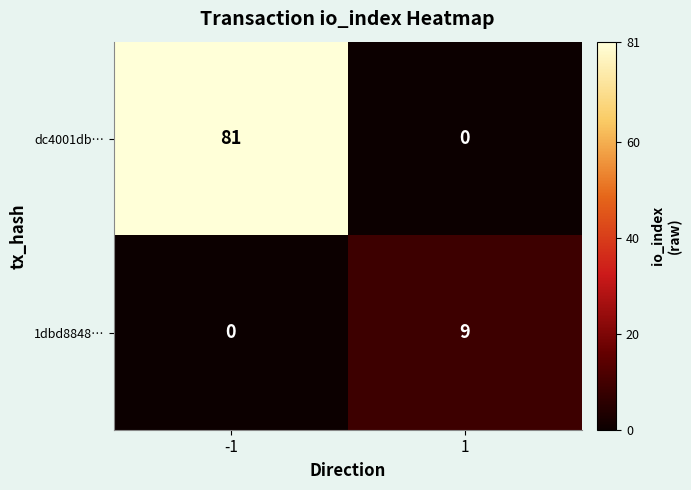

The dc4001db… series shows 32 at 1. True or false?

False